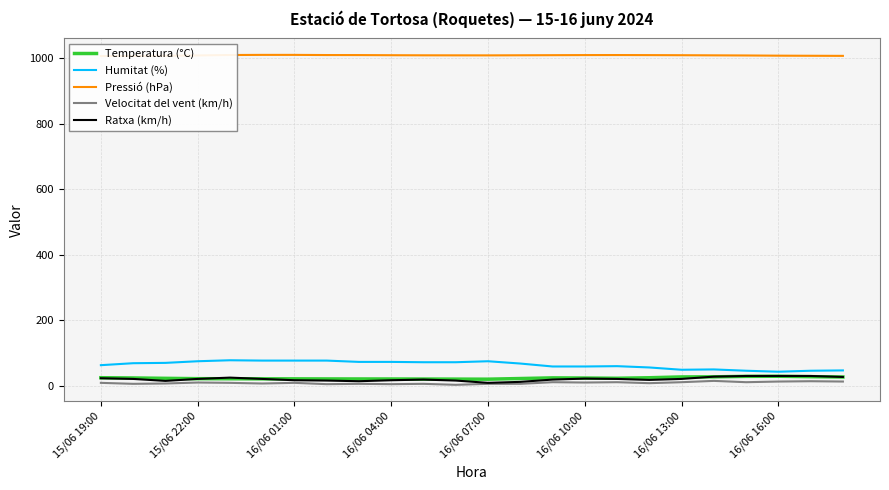

What is the difference between the second highest and minimum values in the Ratxa (km/h) series?

21.0